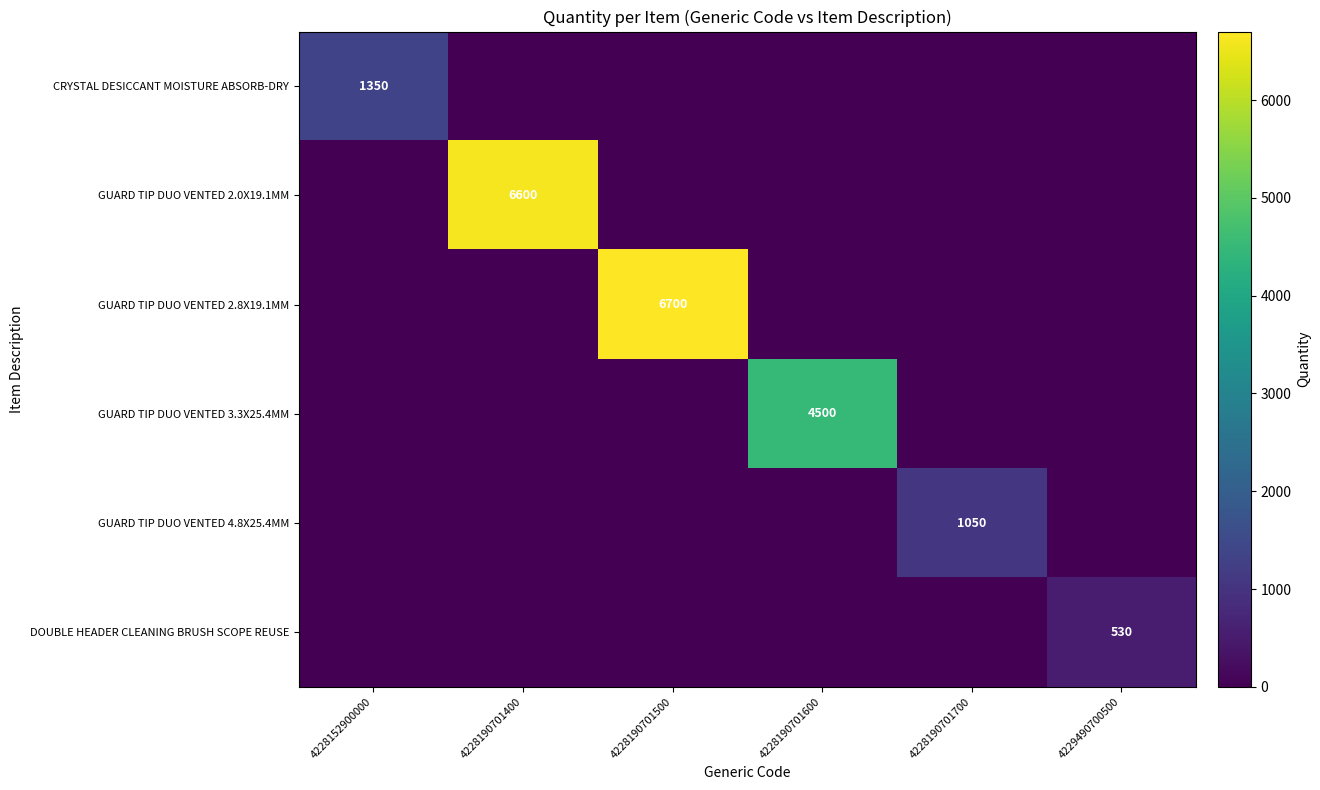

The CRYSTAL DESICCANT MOISTURE ABSORB-DRY series shows 439 at 4228152900000. True or false?

False